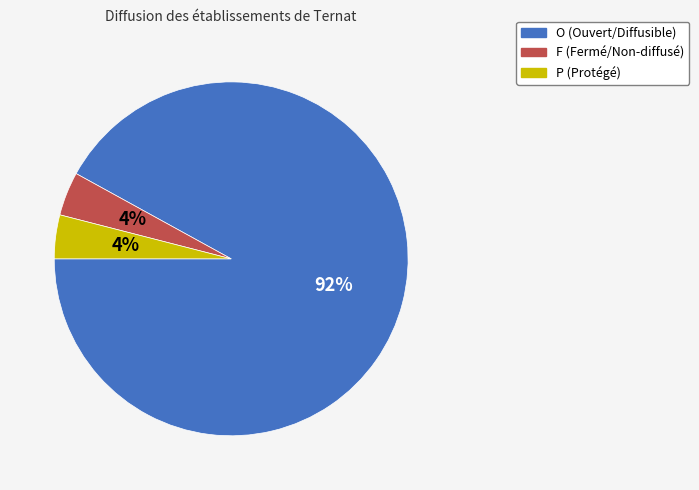

Combined, do F and P account for over 50%?

No